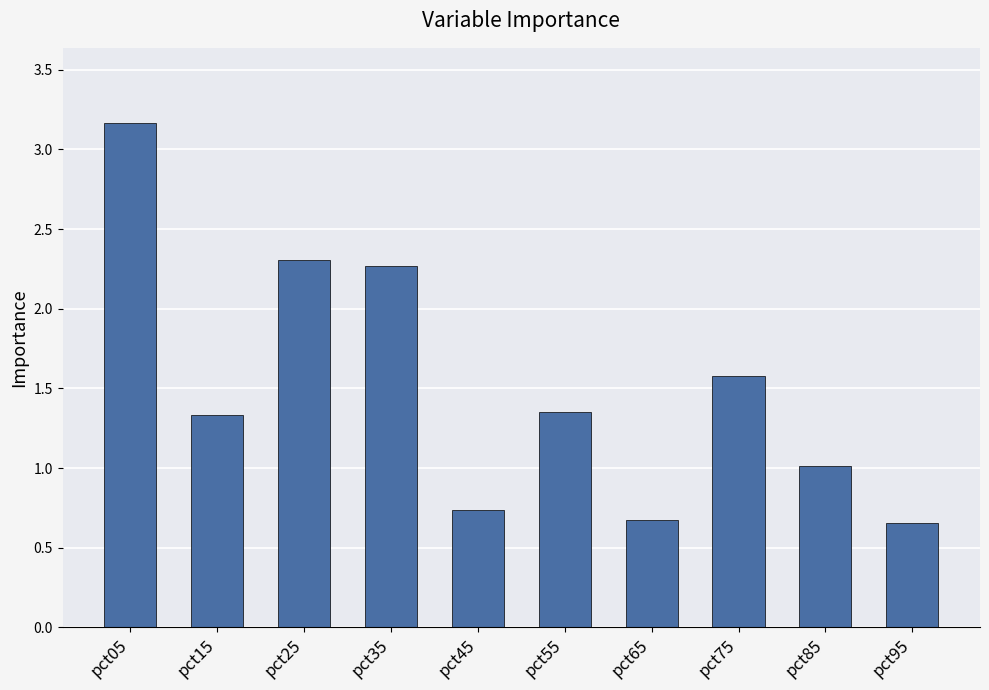

Does the chart contain any negative values?

No